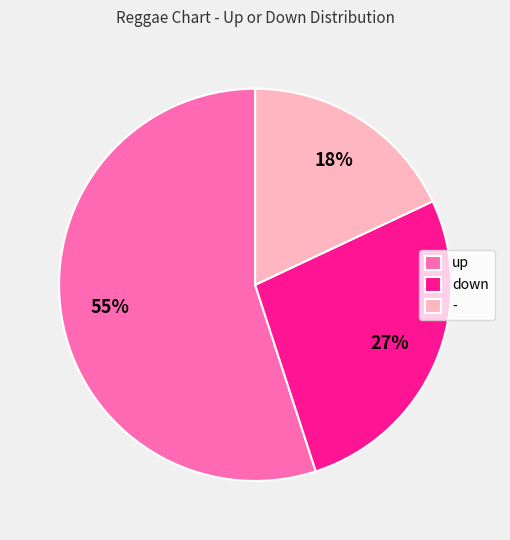

Is it true that up is 55% of the pie?

True